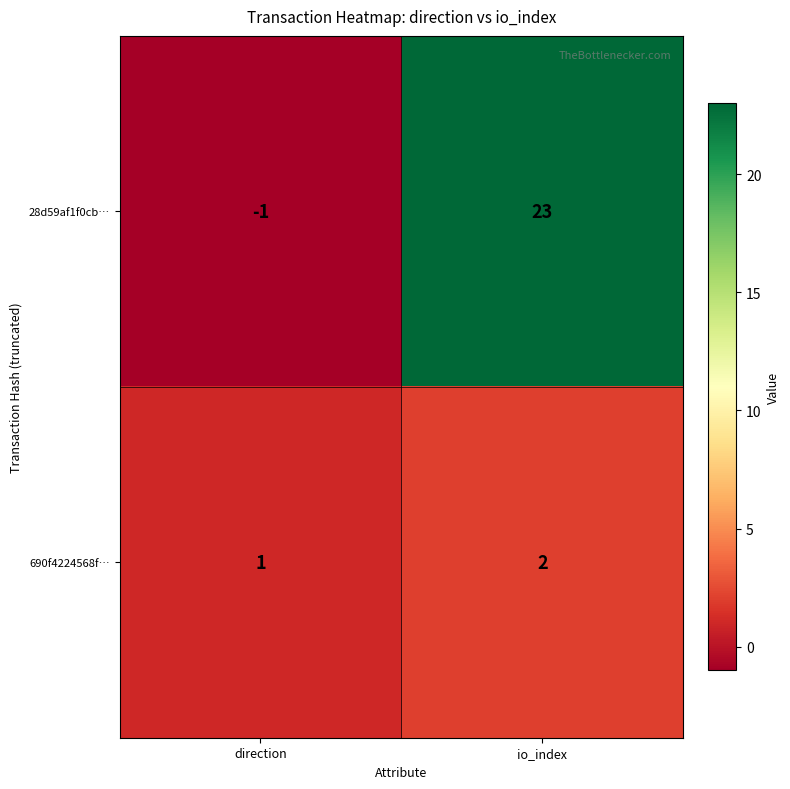

At which category is the sum across all series the highest?

io_index